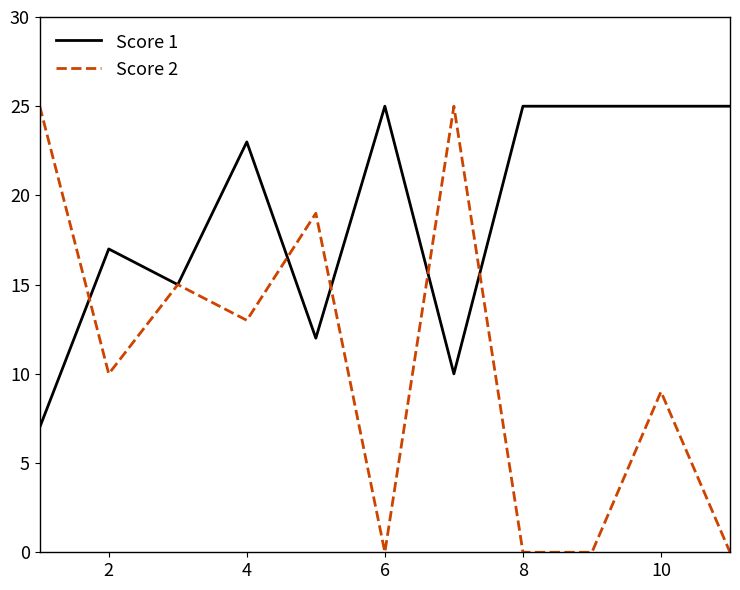

Rank the series by their average value, from highest to lowest.

Score 1, Score 2